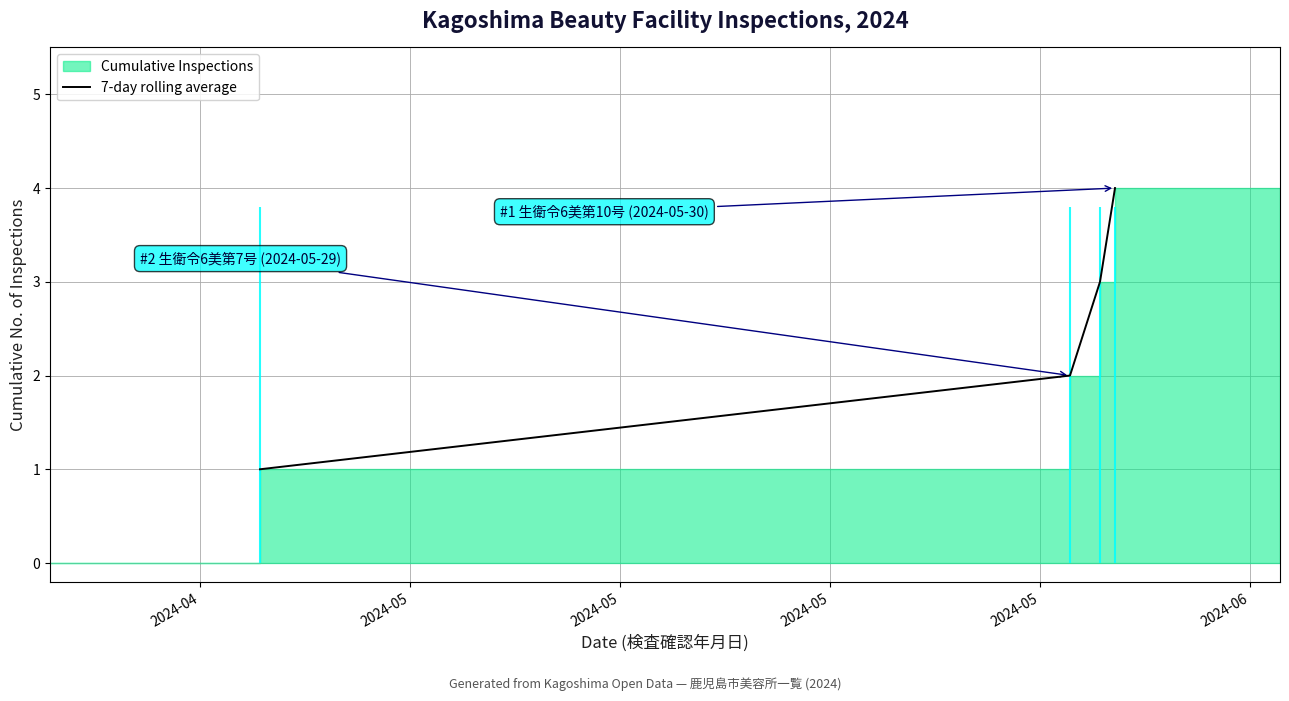

What is the ratio of the value at 2024-05 to the value at 2024-05?

0.5